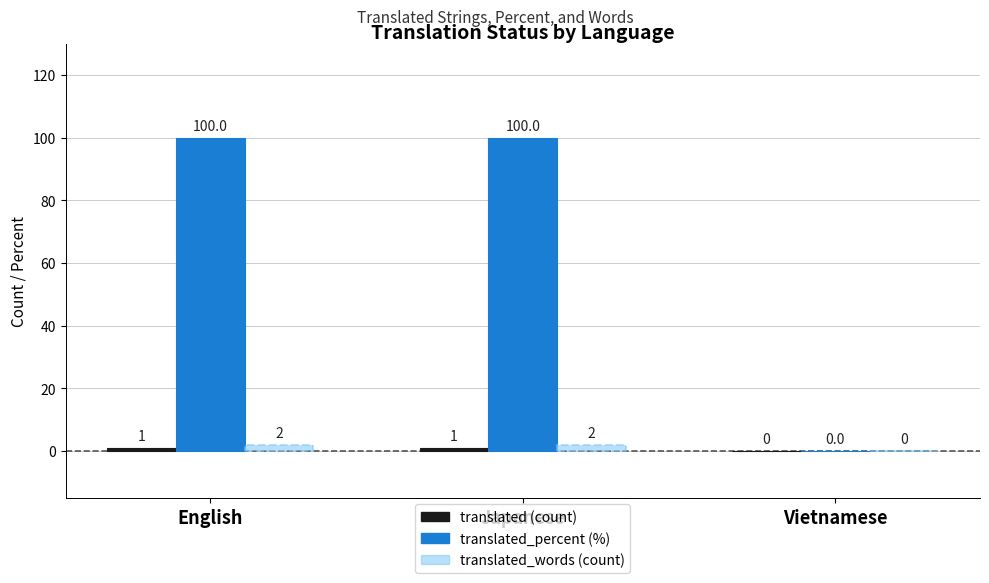

What is the total value across all series at Japanese?

103